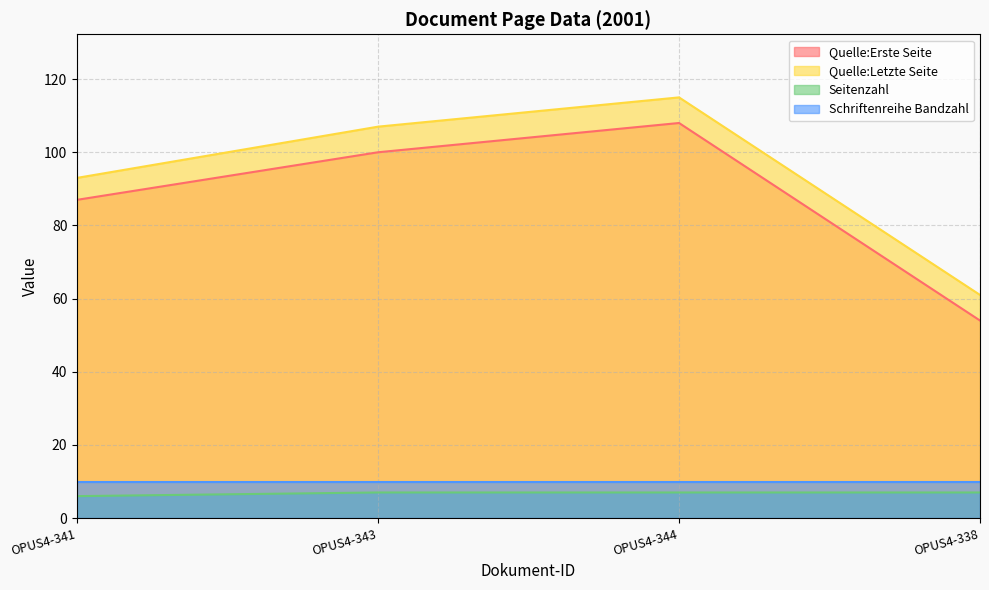

Is it true that Quelle:Letzte Seite equals 107 at OPUS4-343?

True